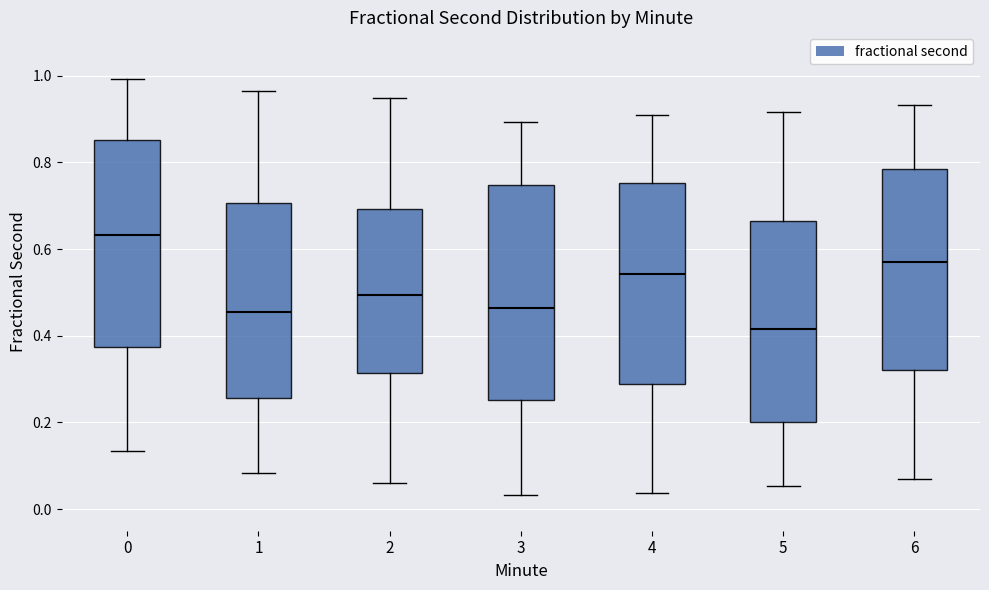

Where does the median line of the box at x = 5 sit on the y-axis? The values are not printed on the chart, so give them approximately, as read against the axis.

0.42